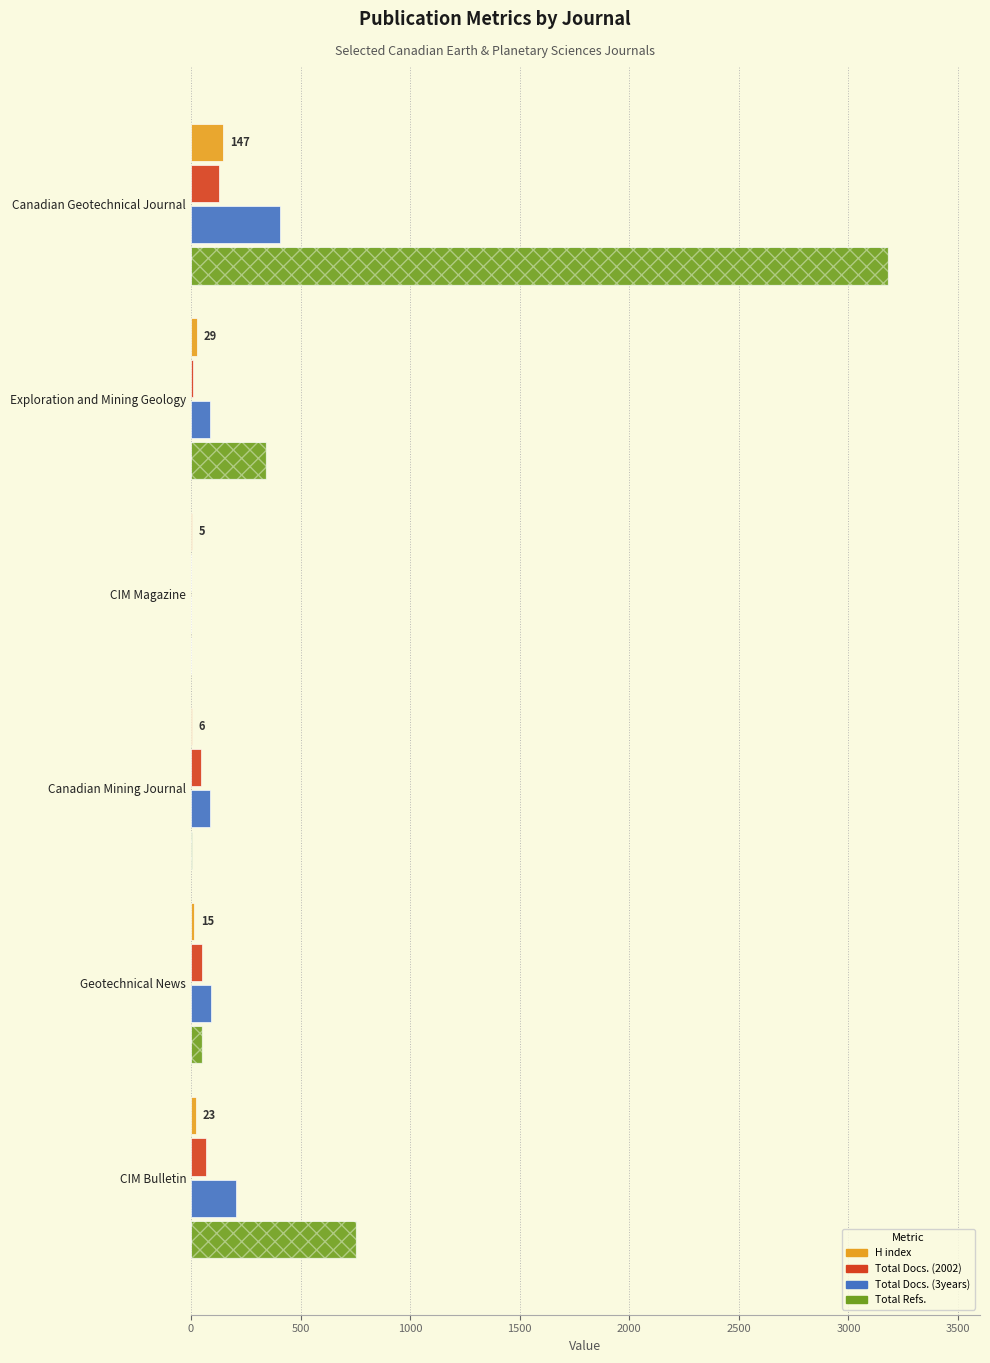

What is the sum of all Total Docs. (3years) values?

876